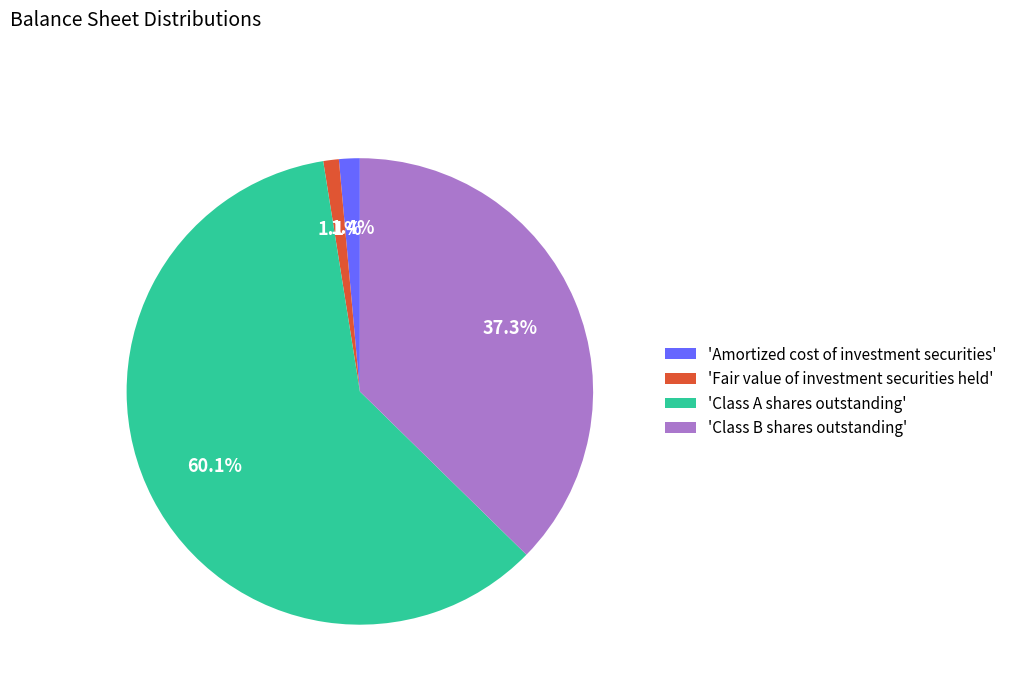

What is the largest slice in the pie chart?

'Class A shares outstanding'